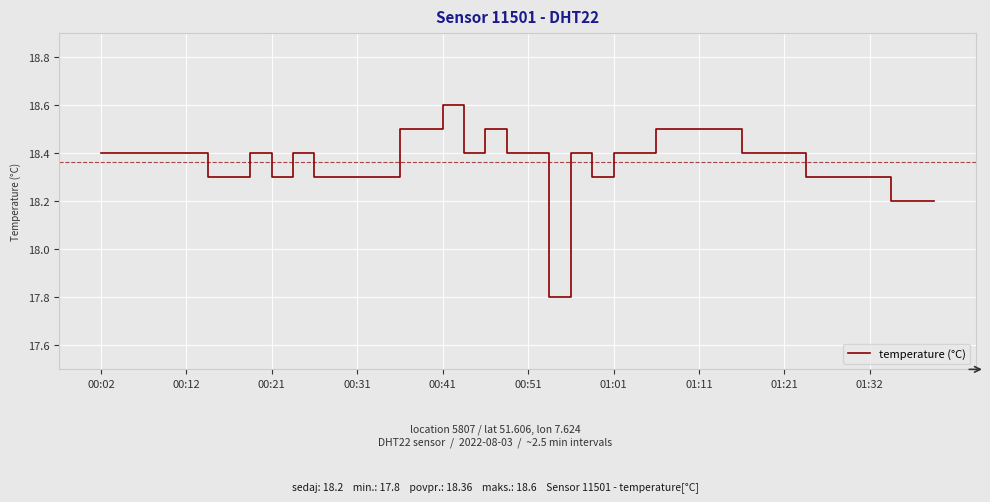

What is the smallest value displayed?

17.8